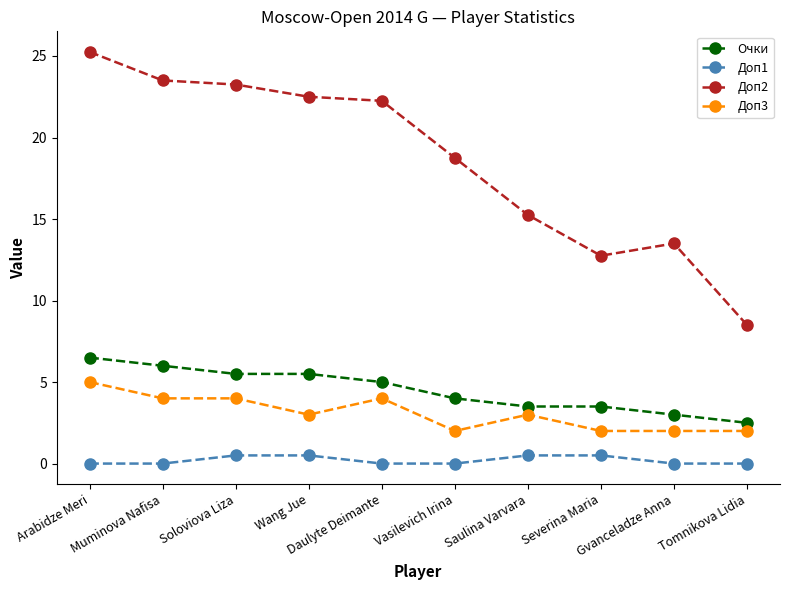

What is the value of the Доп3 point at the 1st from the left?

5.0